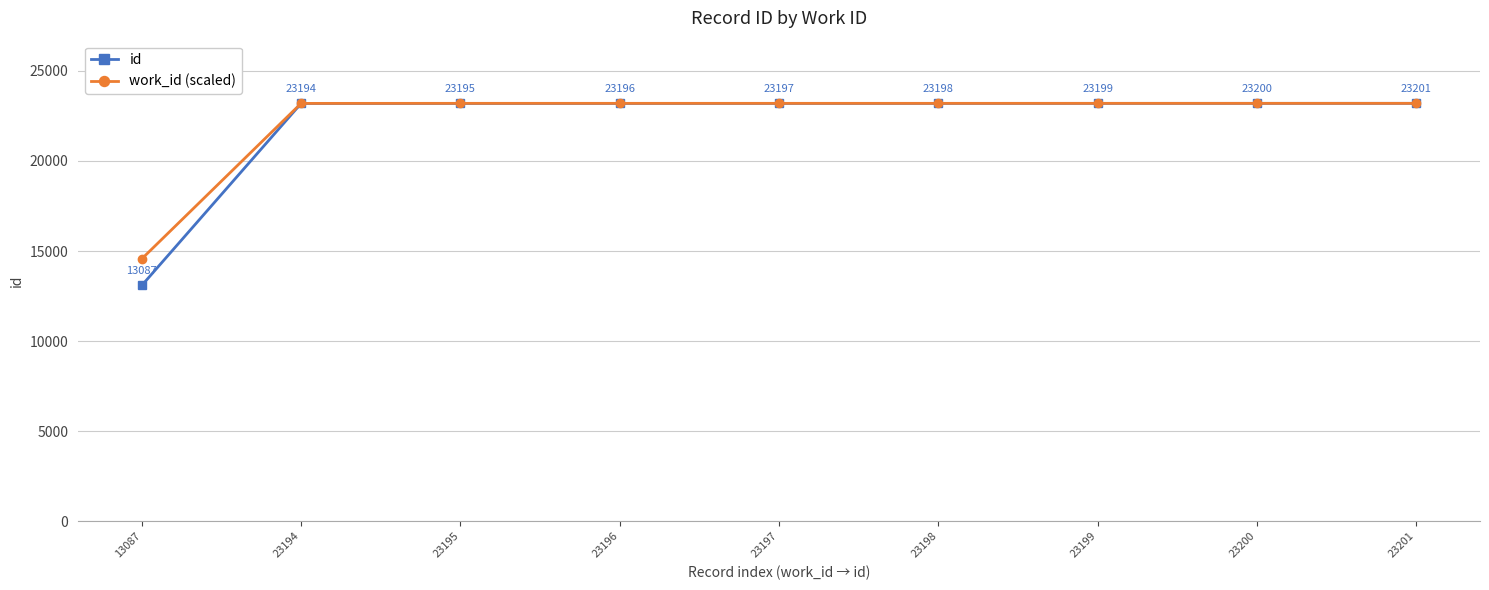

How many values in the work_id (scaled) series are below 23201?

2